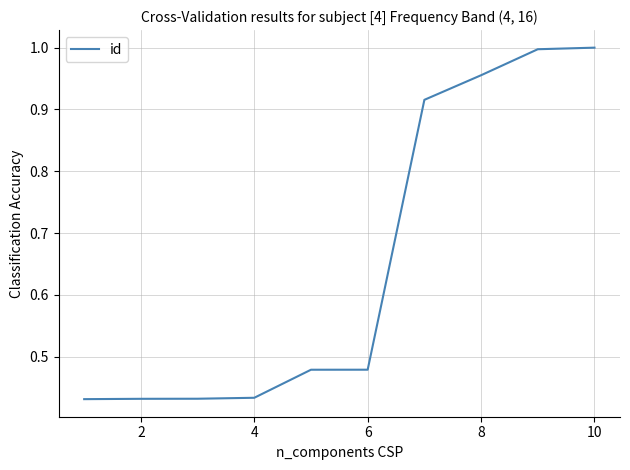

What is the difference between the maximum and minimum values?

0.6